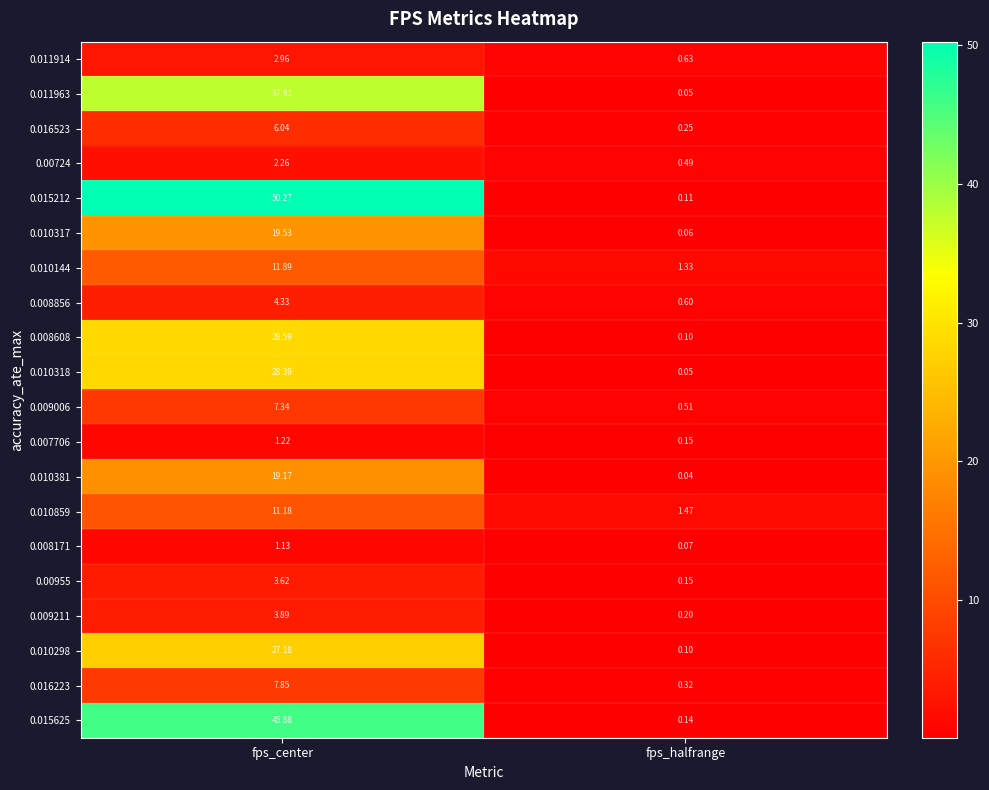

Rank the categories by 0.010859 value from highest to lowest.

fps_center, fps_halfrange